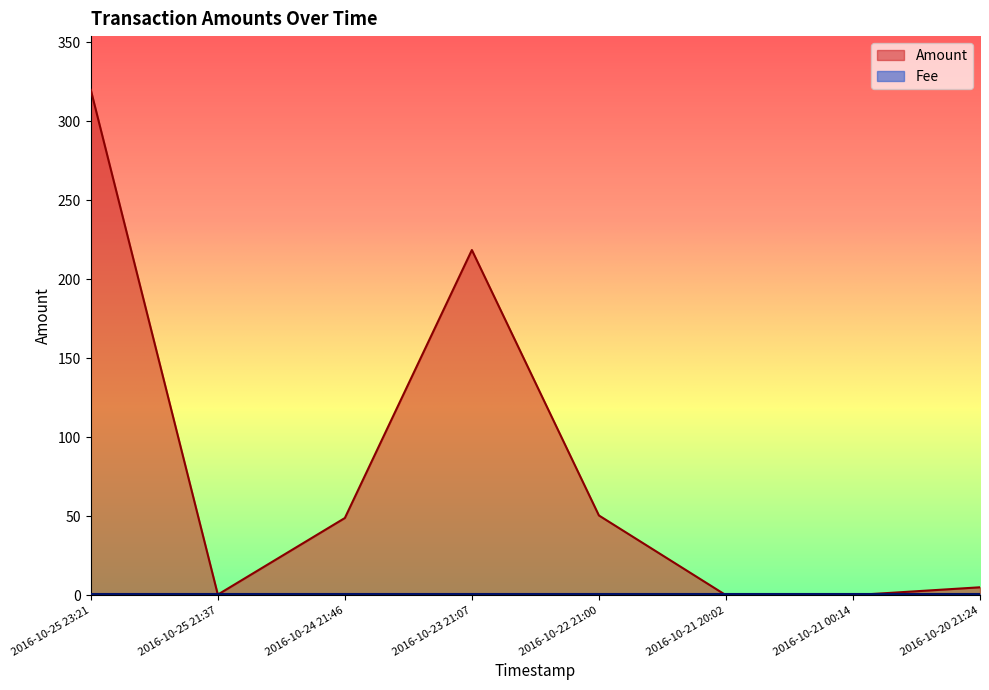

Reading left to right, what are all the values shown in this chart?

320.0	0.4	48.9	218.6	50.5	0.0	0.0	5.0